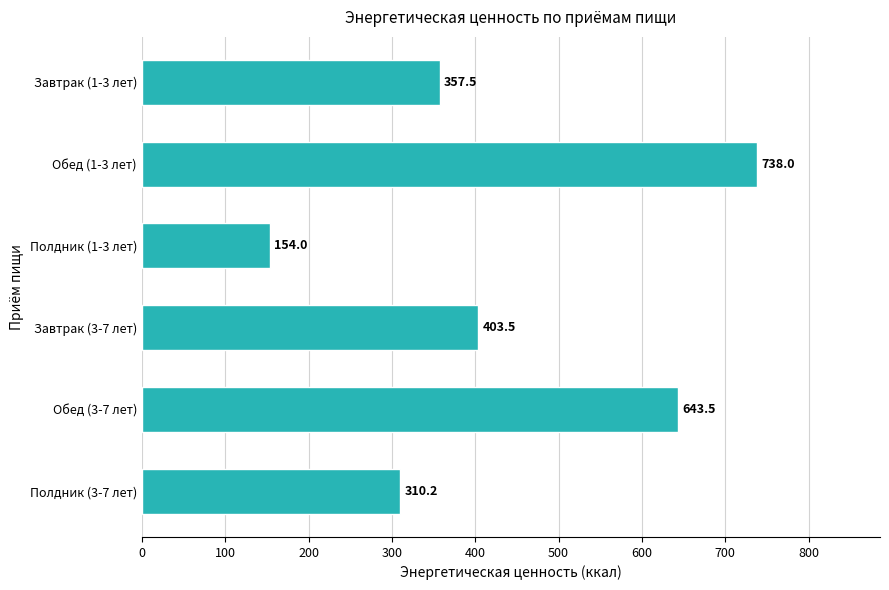

What is the difference between the maximum and minimum values?

584.0